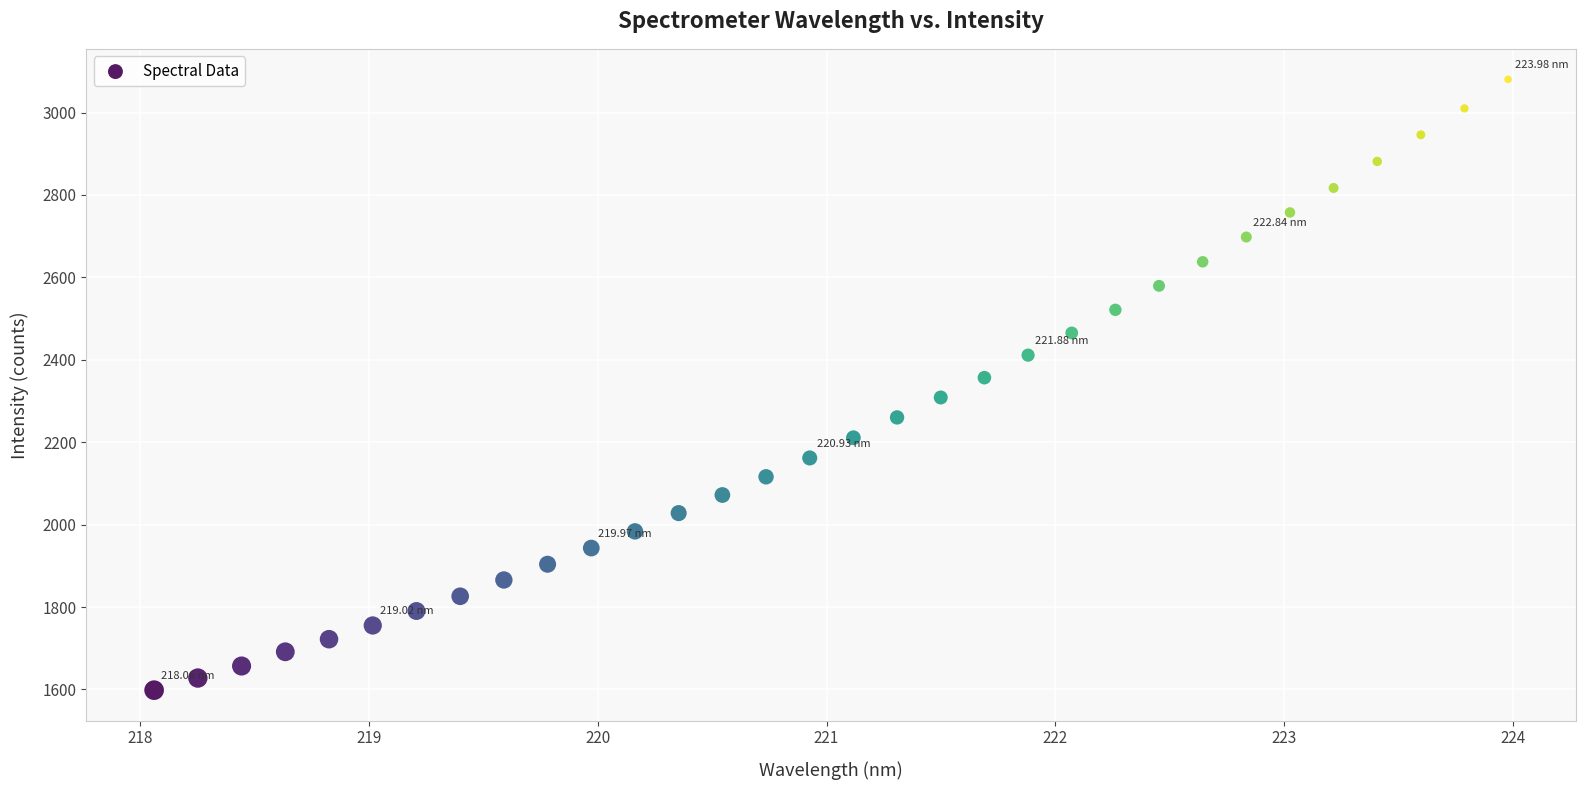

What is the range of X values (max minus min)?

5.9